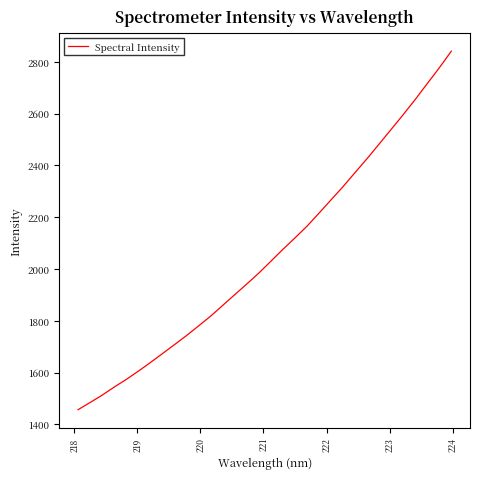

How many lines are shown in the chart?

1